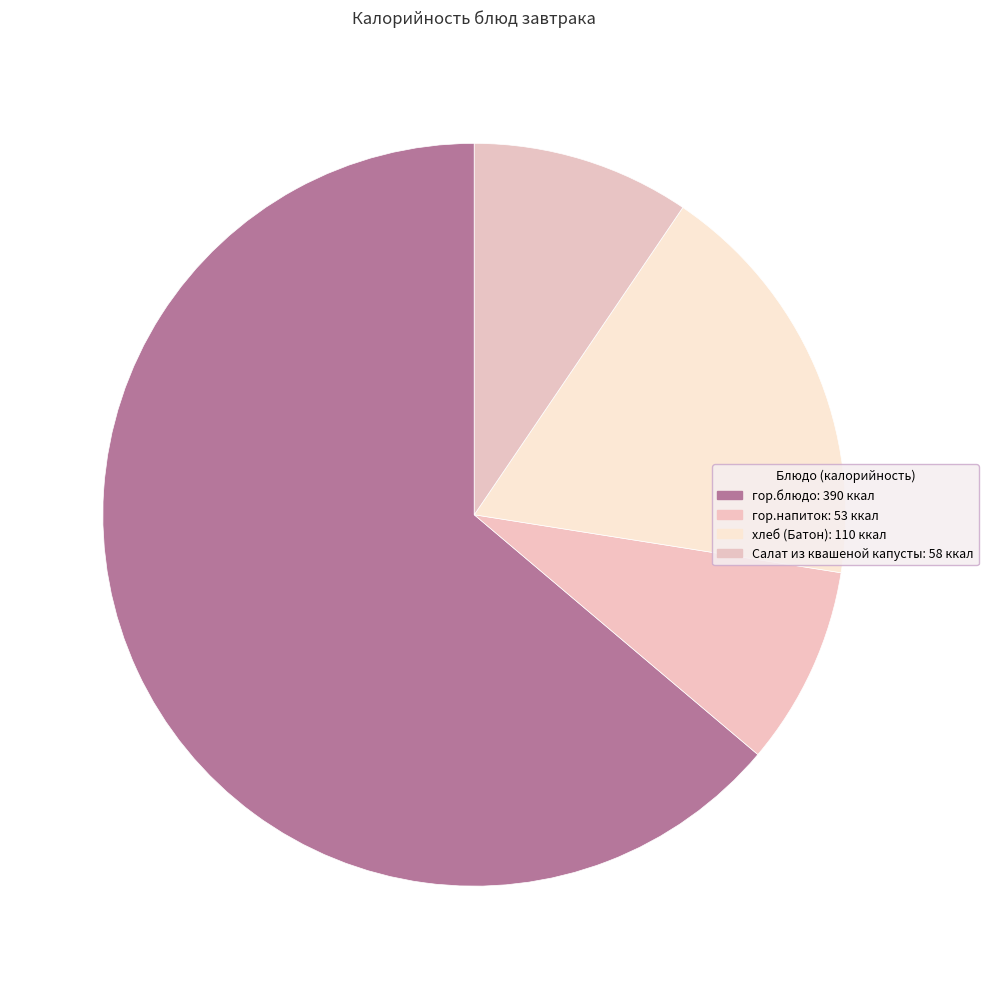

What is the smallest slice in the pie chart?

гор.напиток